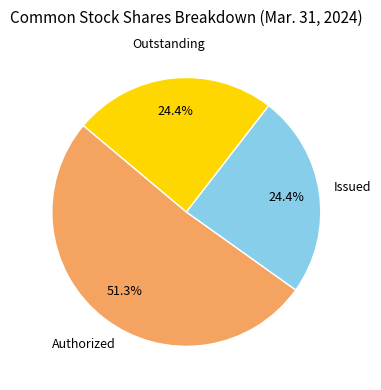

Is the sum of Issued and Authorized greater than half?

Yes